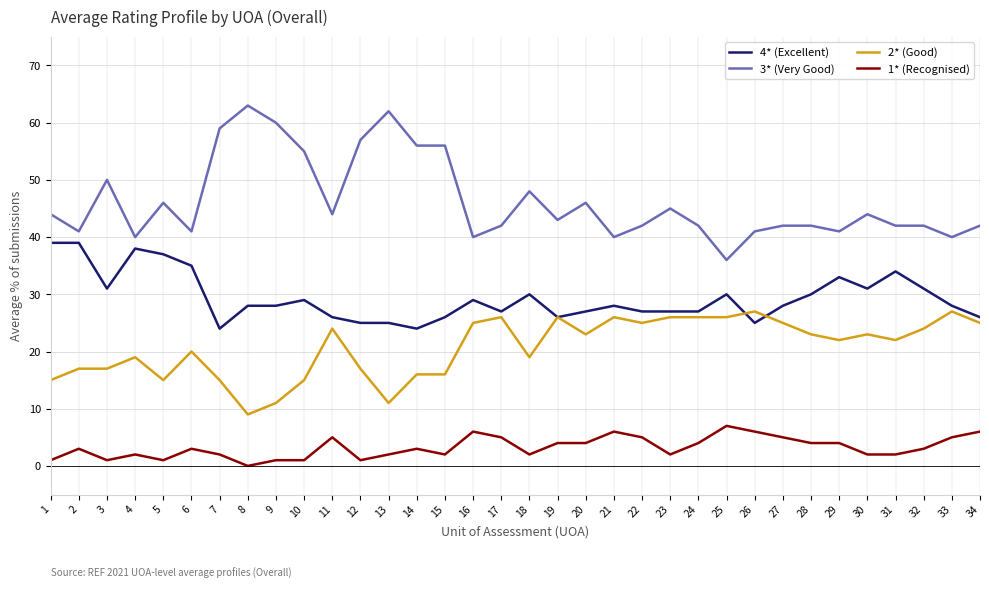

Is it true that 1* (Recognised) equals 6 at 21?

True